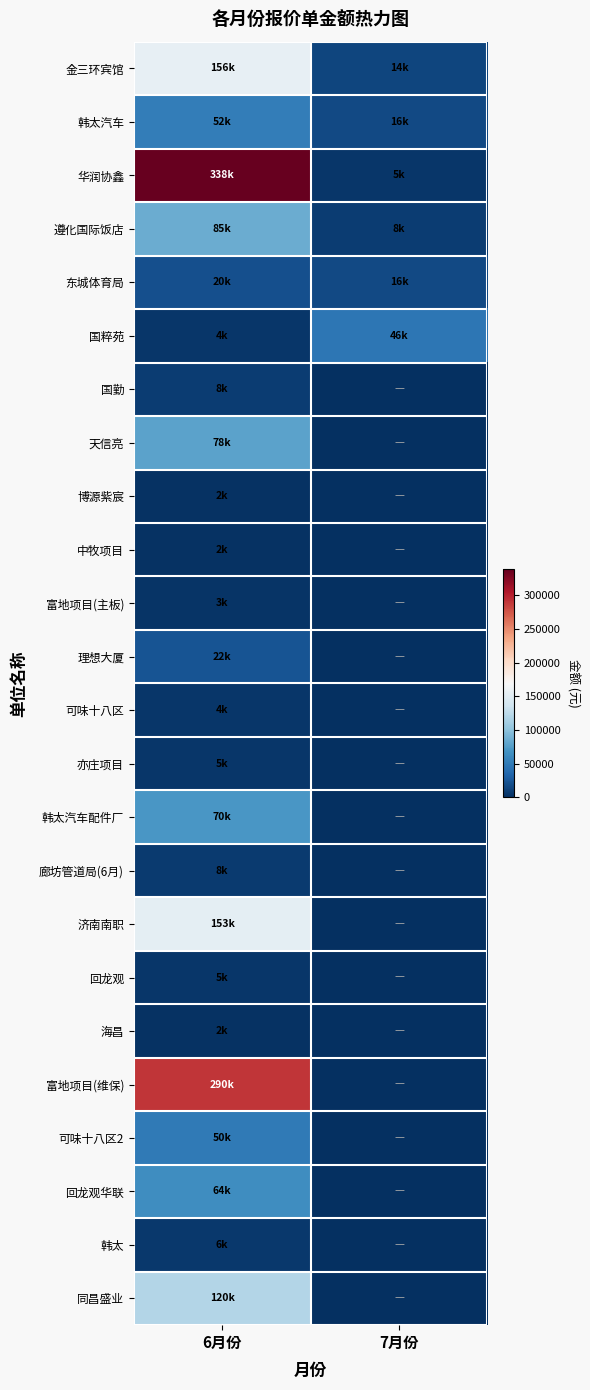

Which series has the largest total across all categories?

华润协鑫